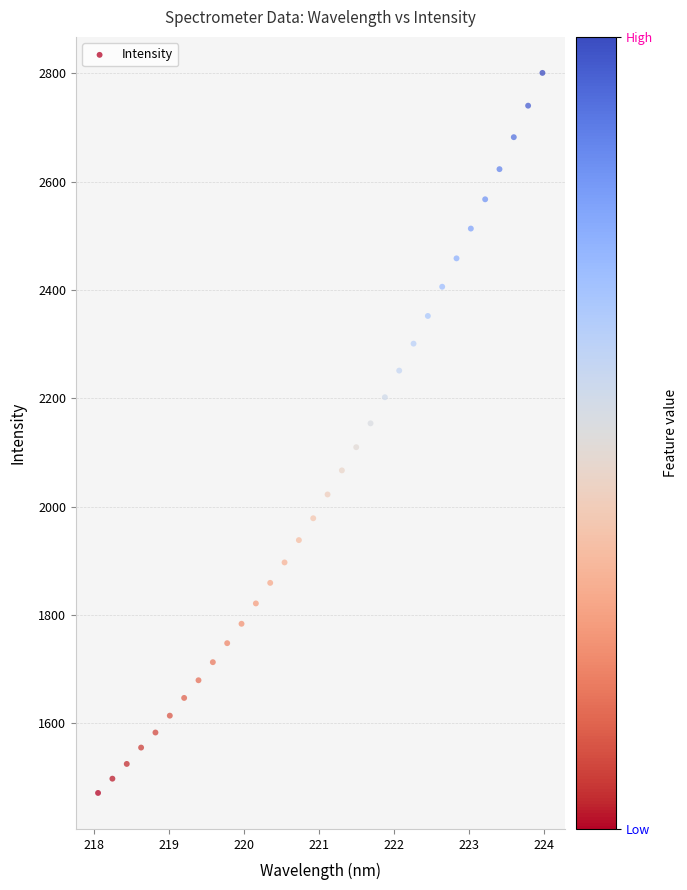

What is the range of X values (max minus min)?

5.9